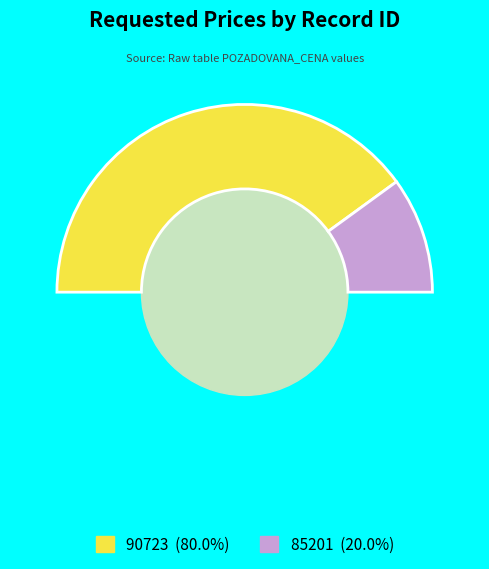

To the nearest percent, what portion does 85201 represent?

20%